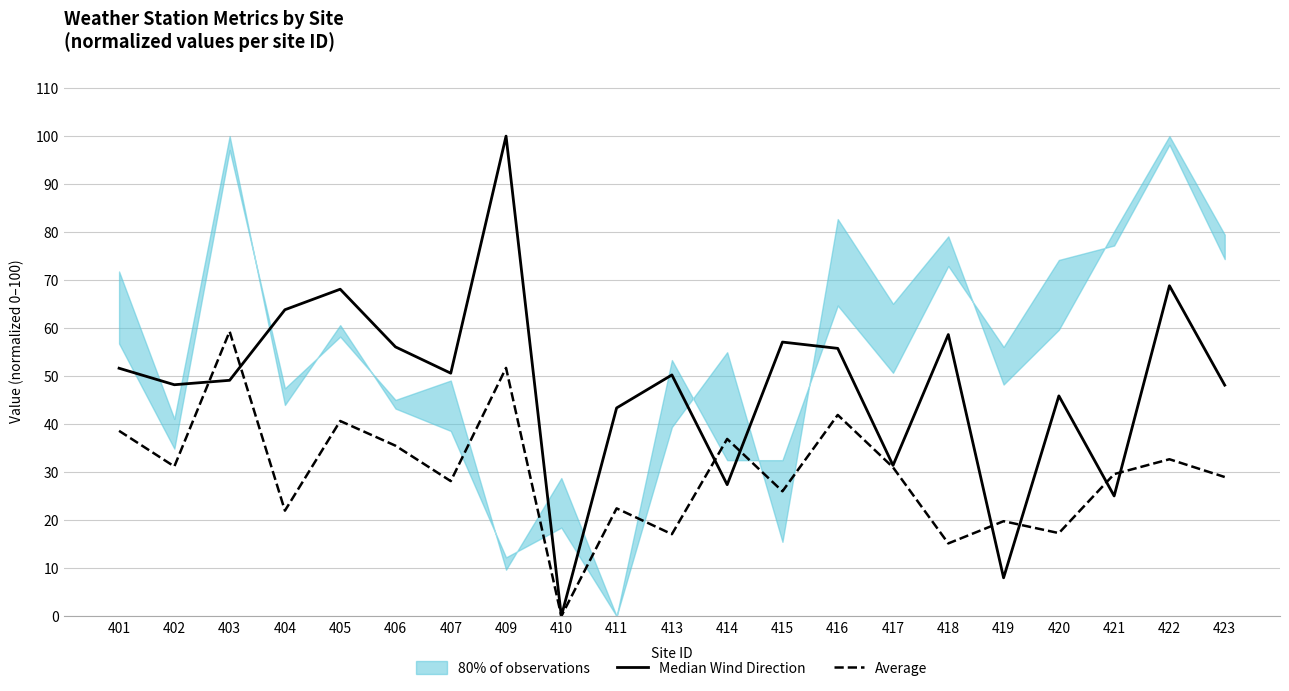

Which series has the largest range (max minus min)?

Median Wind Direction